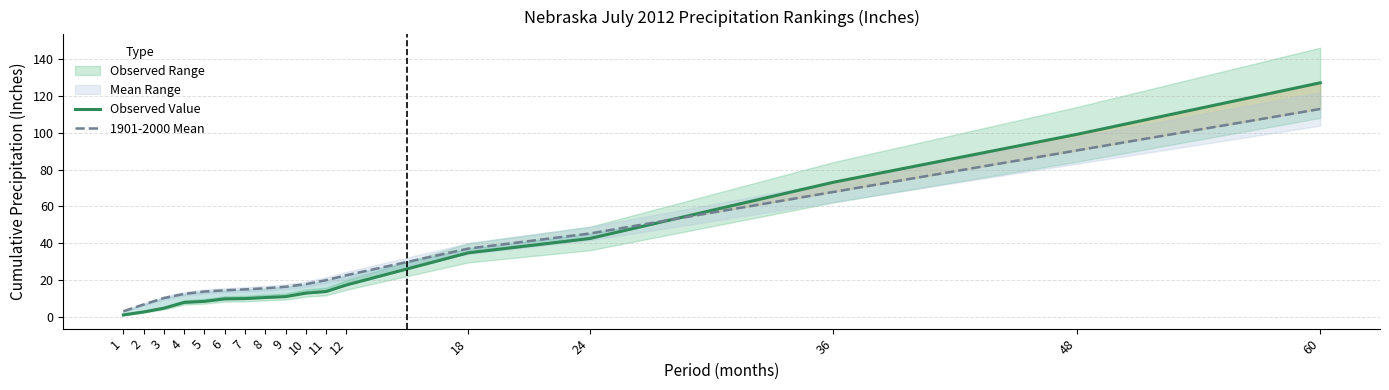

True or false: 1901-2000 Mean and Observed Value intersect in this chart.

True